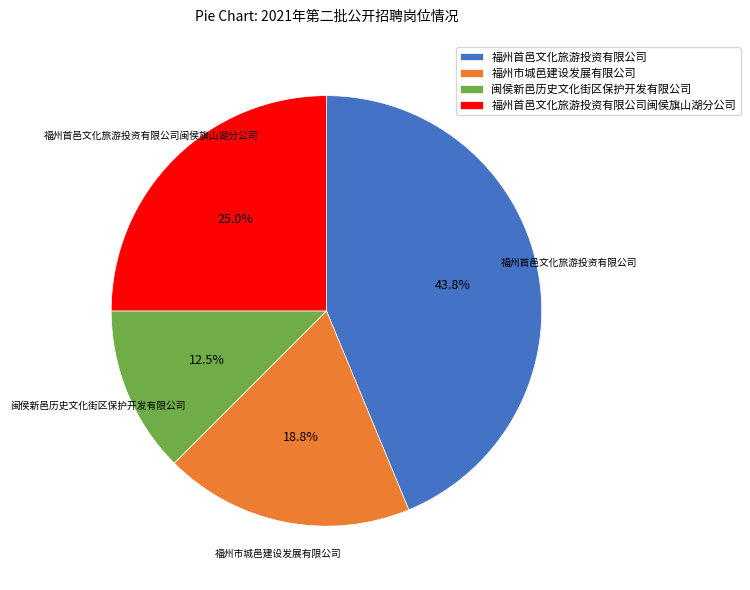

What is the largest slice in the pie chart?

福州首邑文化旅游投资有限公司